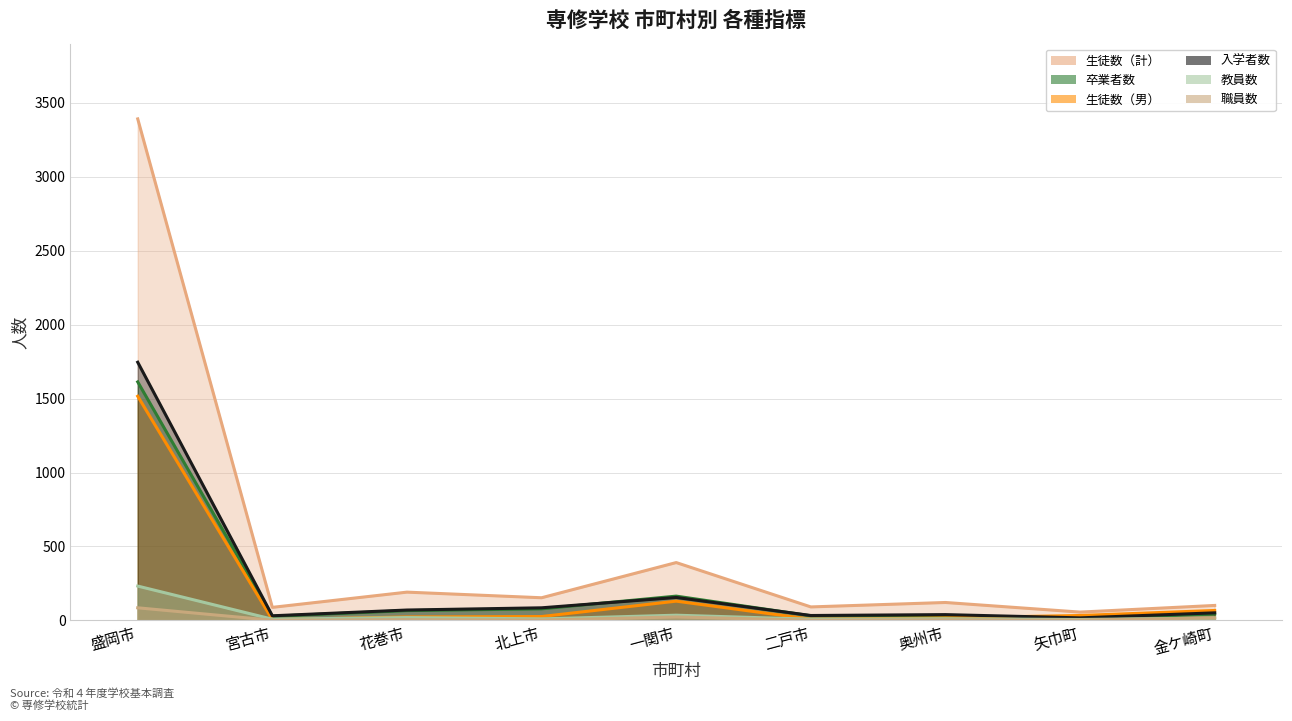

List the labels in order of 教員数 value, largest first.

盛岡市, 一関市, 花巻市, 金ケ崎町, 奥州市, 北上市, 宮古市, 二戸市, 矢巾町